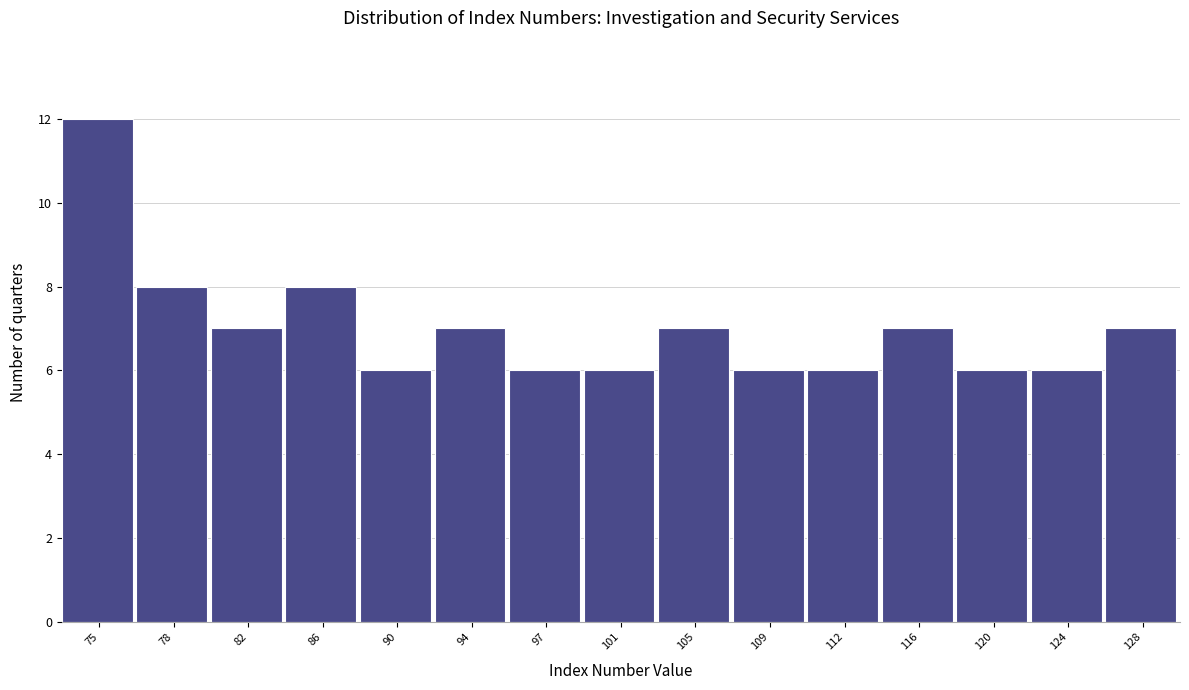

How tall is the bar that spans 76.5 to 80.5 on the x-axis? Neither the bar edges nor the heights are printed on the chart, so give them approximately, as read against the axes.

8